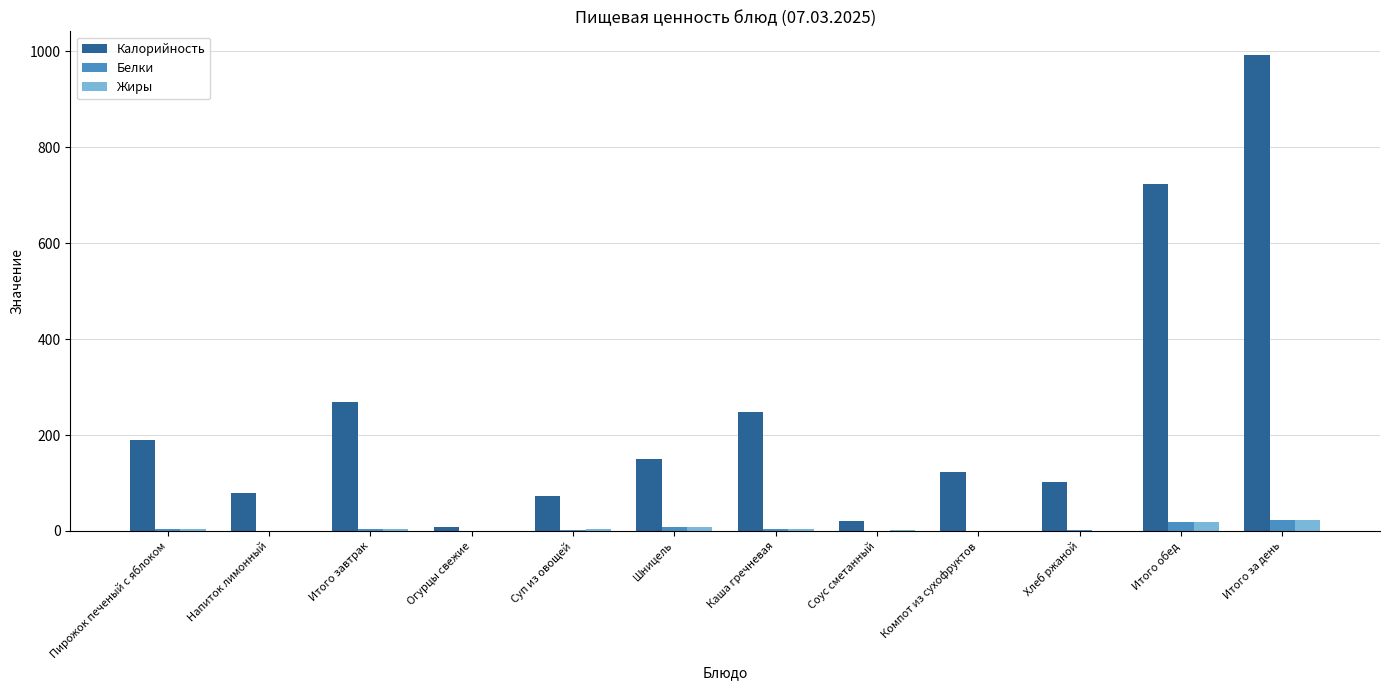

Is the value of Белки at Огурцы свежие greater than the value of Калорийность at Напиток лимонный?

No